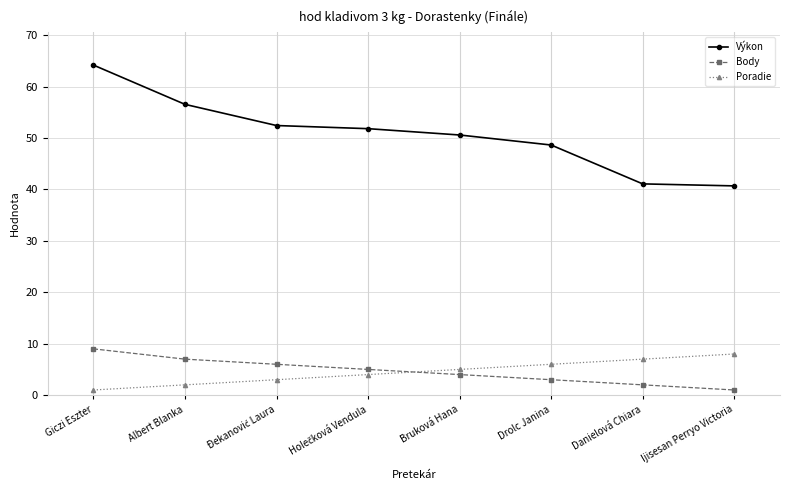

What value does the Poradie series have at Bruková Hana?

5.0